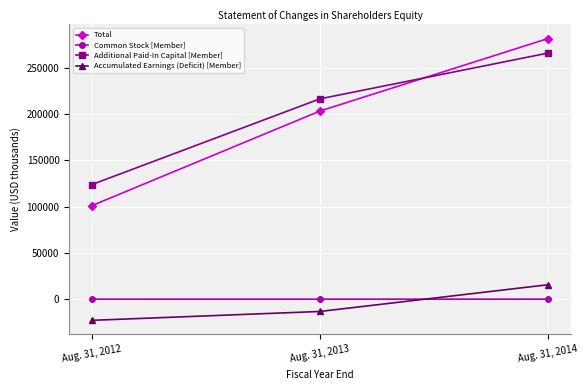

Does the chart have visible grid lines?

Yes